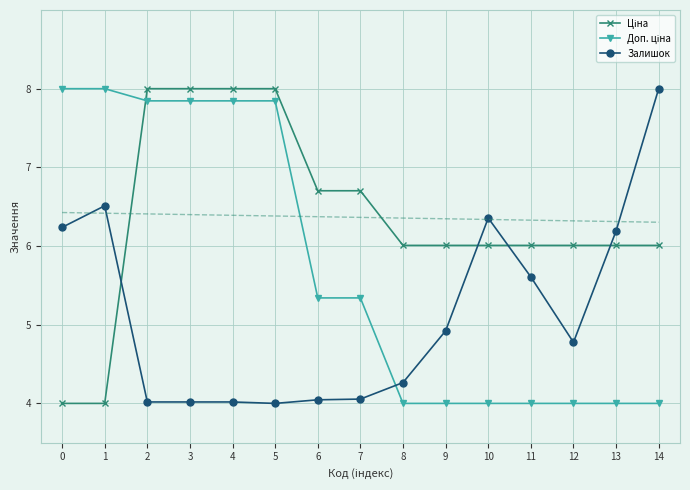

Which series has the largest range (max minus min)?

Ціна